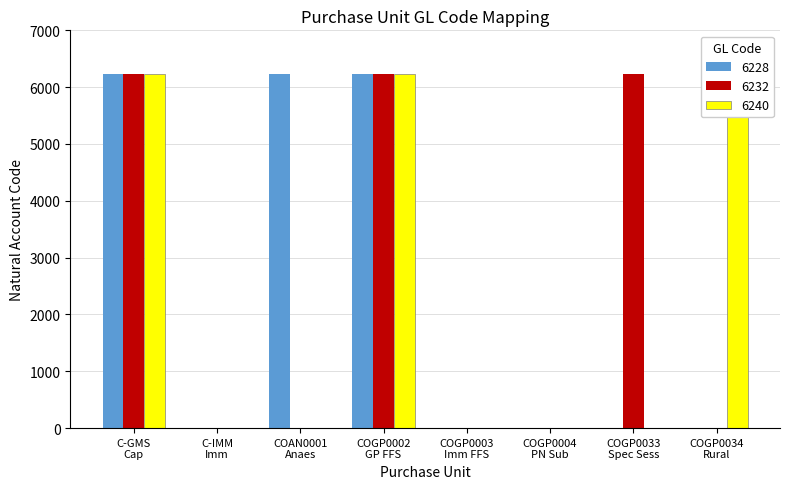

Does the chart contain any negative values?

No